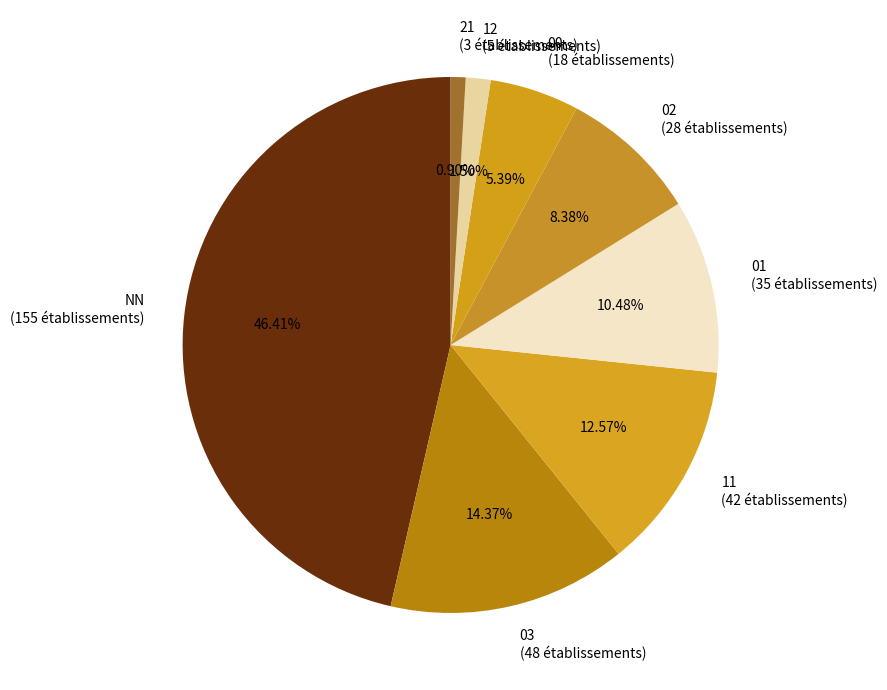

Rank the categories by value from highest to lowest.

NN (155 établissements), 03 (48 établissements), 11 (42 établissements), 01 (35 établissements), 02 (28 établissements), 00 (18 établissements), 12 (5 établissements), 21 (3 établissements)